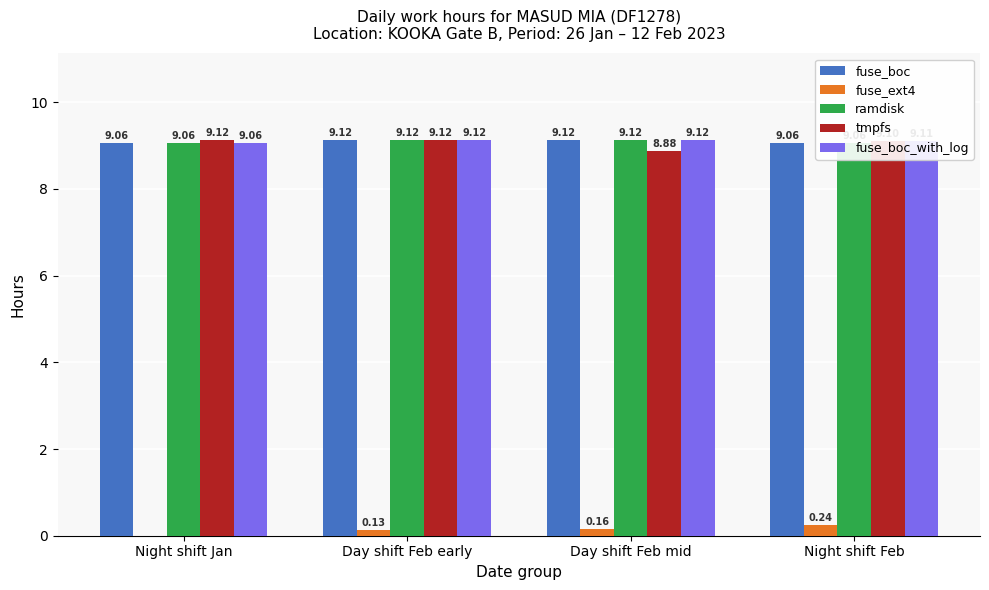

What is the average value of the fuse_boc_with_log series?

9.1